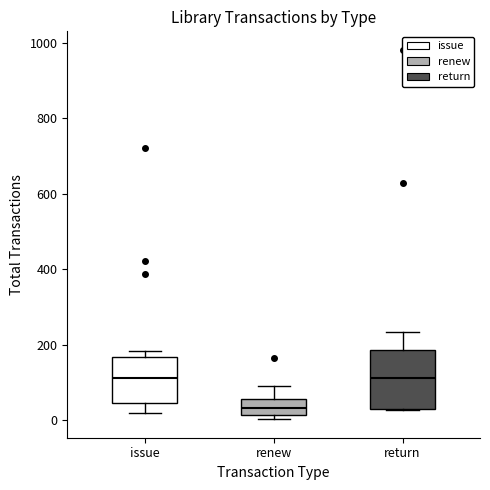

Where does the median line of the box for return sit on the y-axis? The values are not printed on the chart, so give them approximately, as read against the axis.

120